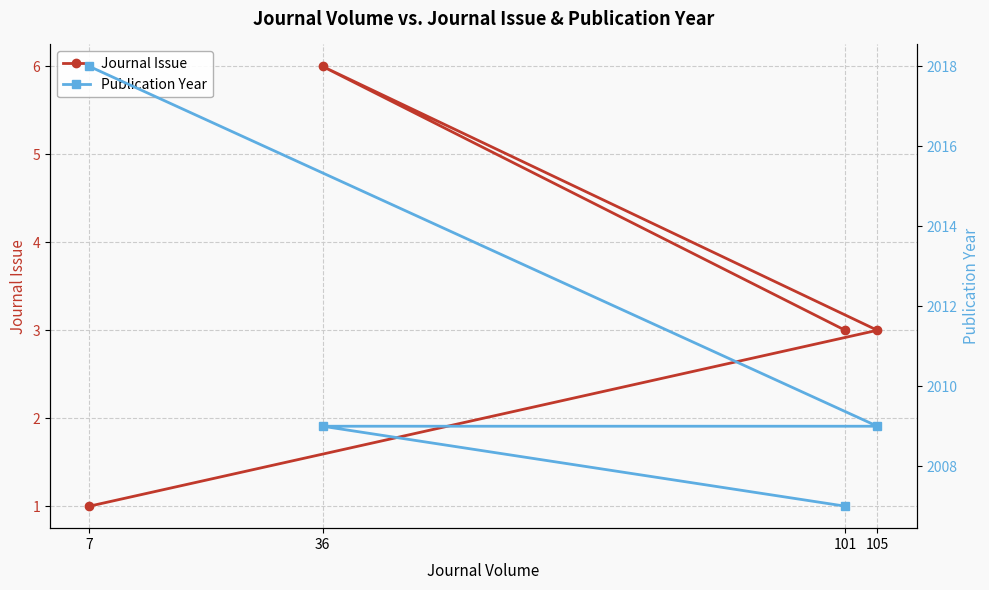

Where is the first local maximum for Journal Issue?

36